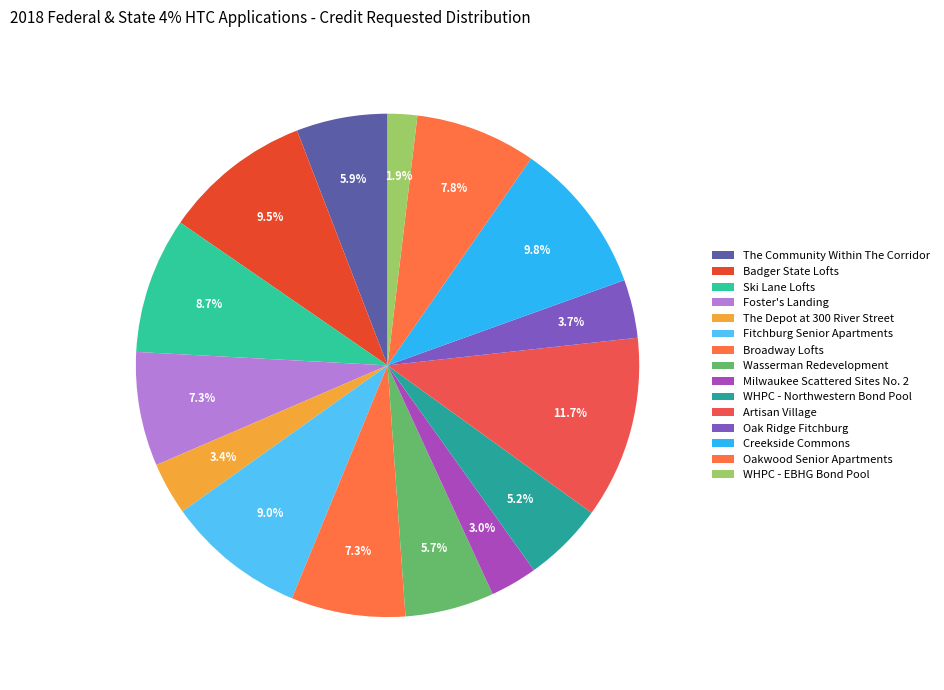

Count the number of slices in the pie.

15